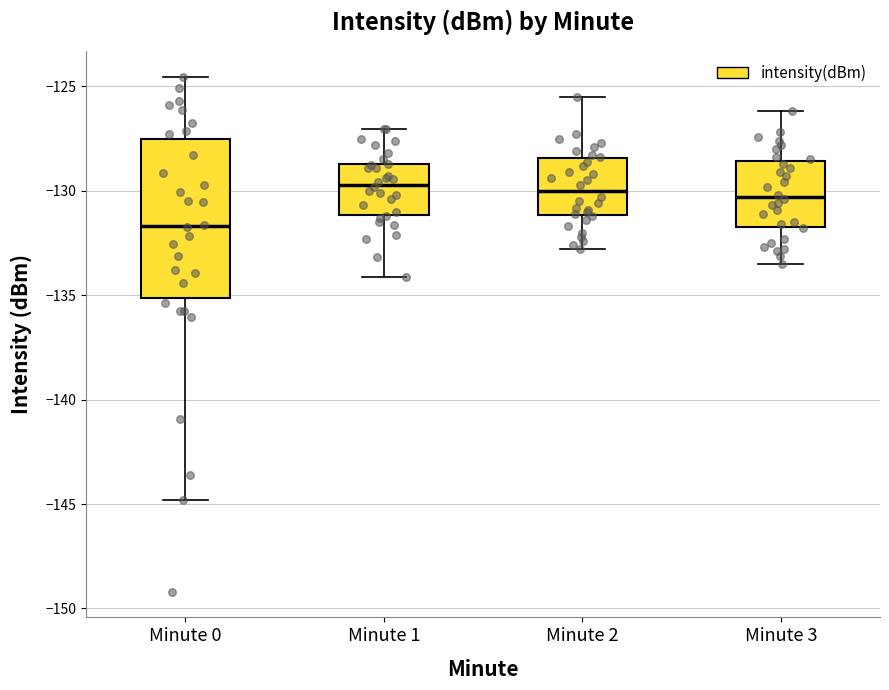

Reading left to right, read every box against the y-axis: the position of its median line, the range the box covers, and the ends of its whiskers. The values are not printed on the chart, so give them approximately, as read against the axis.

Minute 0: median -131.5, box -135.0 to -127.5, whiskers -145.0 to -124.5
Minute 1: median -129.5, box -131.0 to -128.5, whiskers -134.0 to -127.0
Minute 2: median -130.0, box -131.0 to -128.5, whiskers -133.0 to -125.5
Minute 3: median -130.5, box -131.5 to -128.5, whiskers -133.5 to -126.0